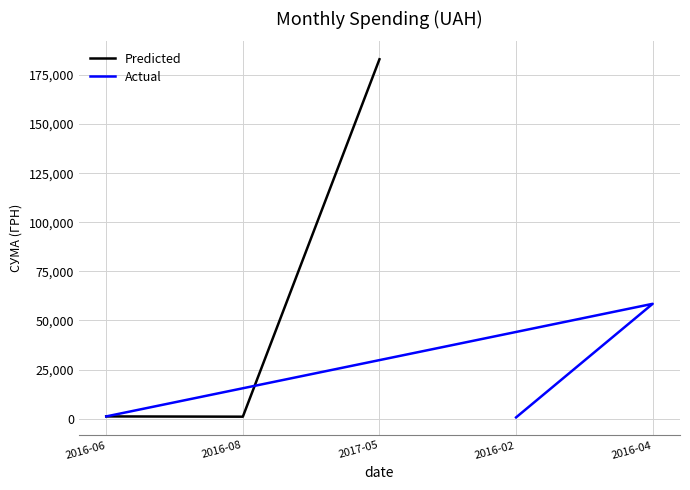

At how many categories does at least one series exceed 122603?

1